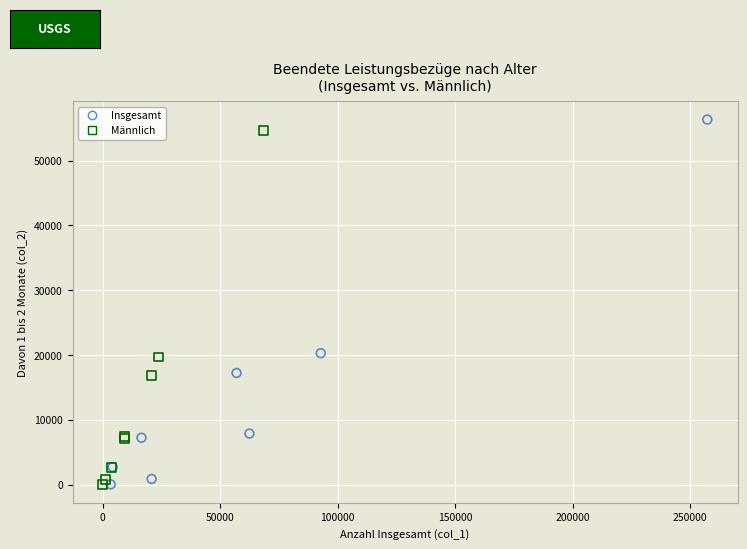

Which series has the widest spread of Y values?

Insgesamt